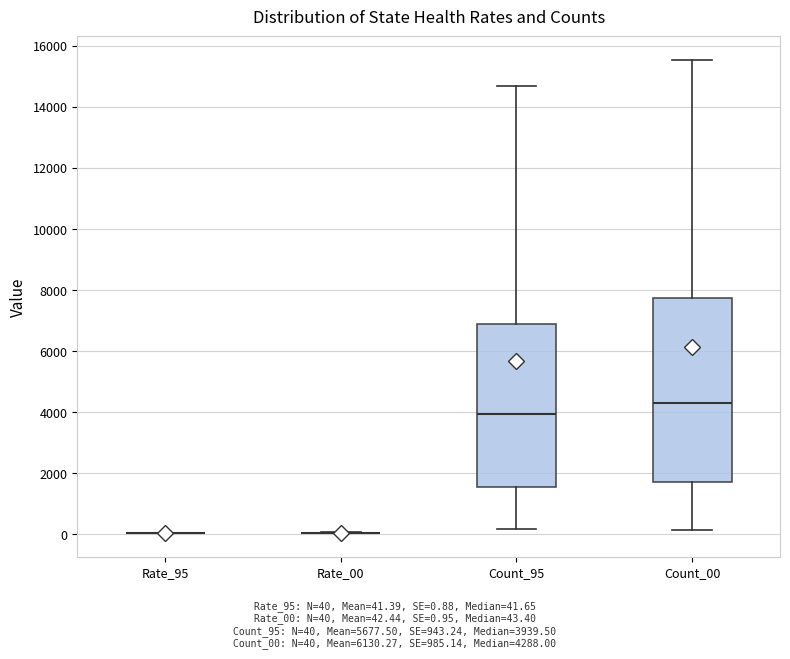

Where is the upper edge of the box for Count_00 on the y-axis? The values are not printed on the chart, so give them approximately, as read against the axis.

7800